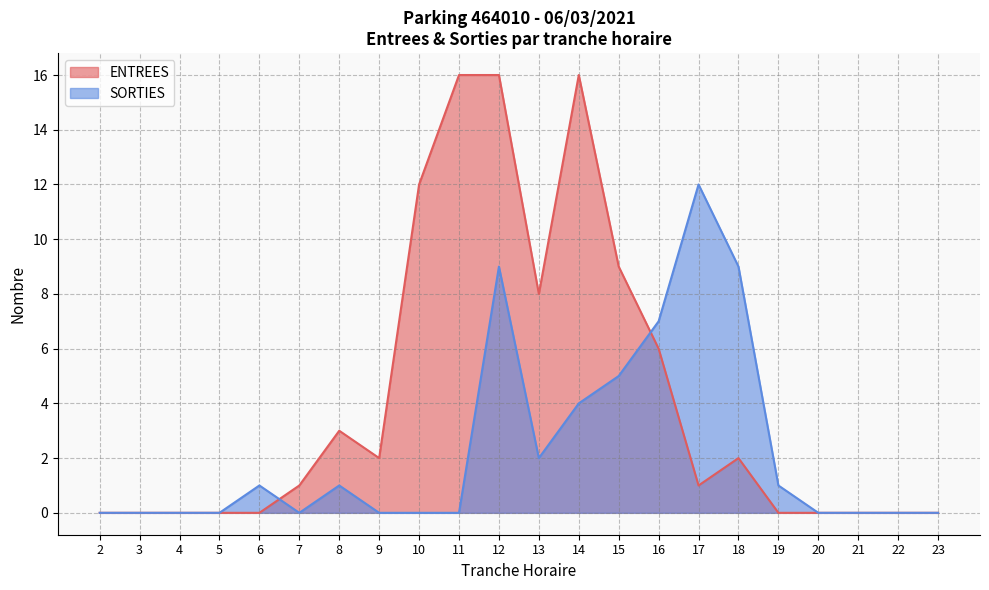

At 3, list the series in order from largest to smallest.

ENTREES, SORTIES